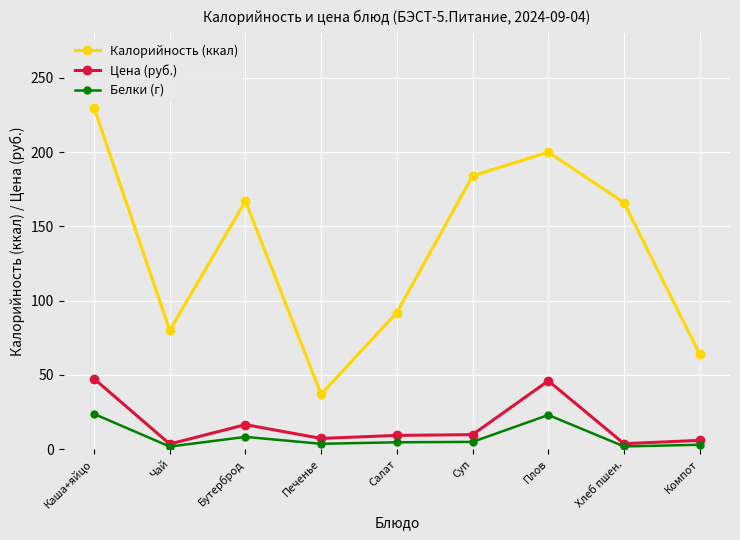

Where is Цена (руб.) nearest to the value 25?

Бутерброд